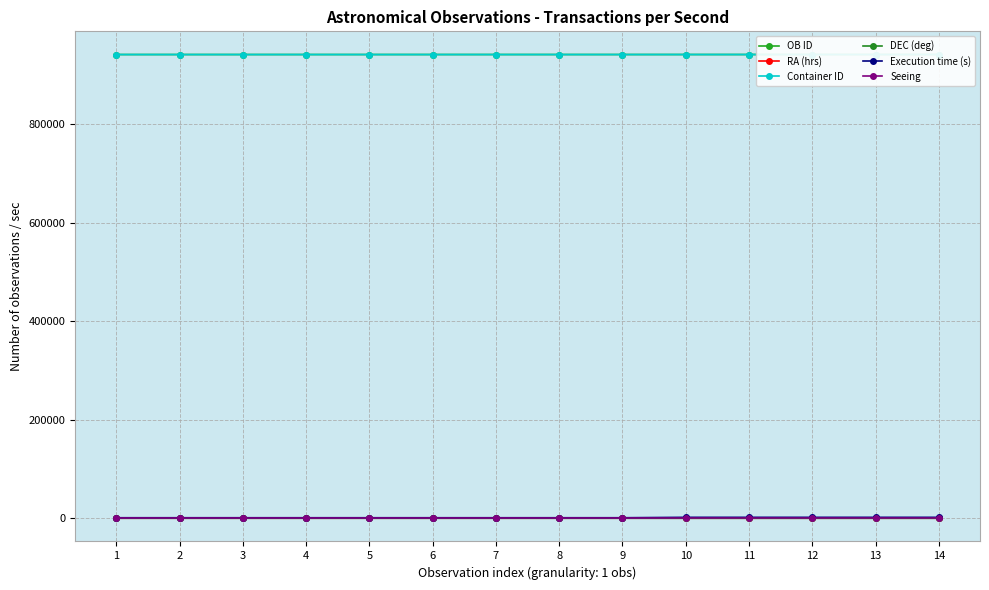

True or false: Execution time (s) has more than 2 points higher than both neighbors.

False